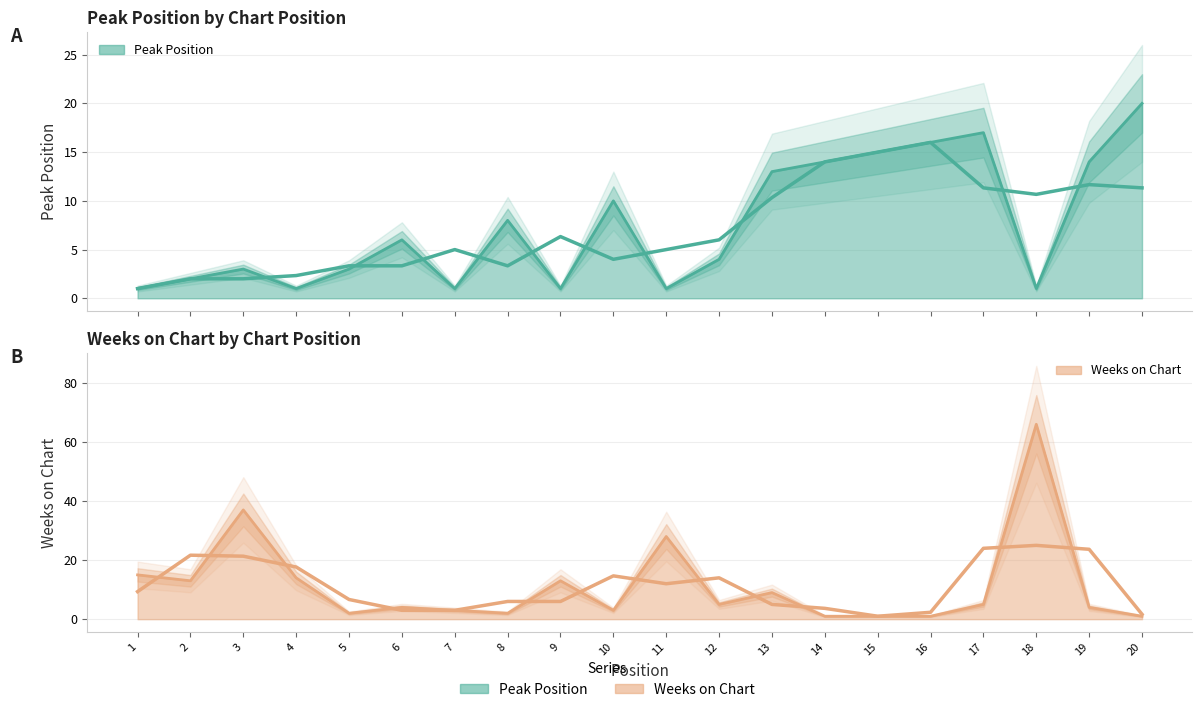

Read the Peak Position value at 7.

1